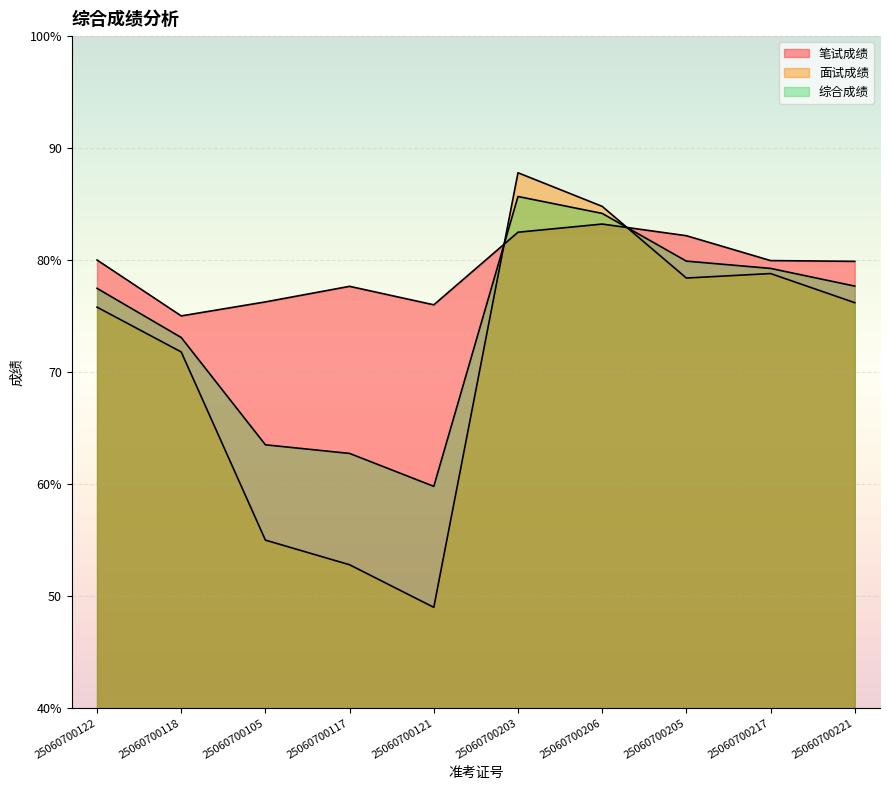

Where do 面试成绩 and 笔试成绩 first cross each other?

25060700121 and 25060700203